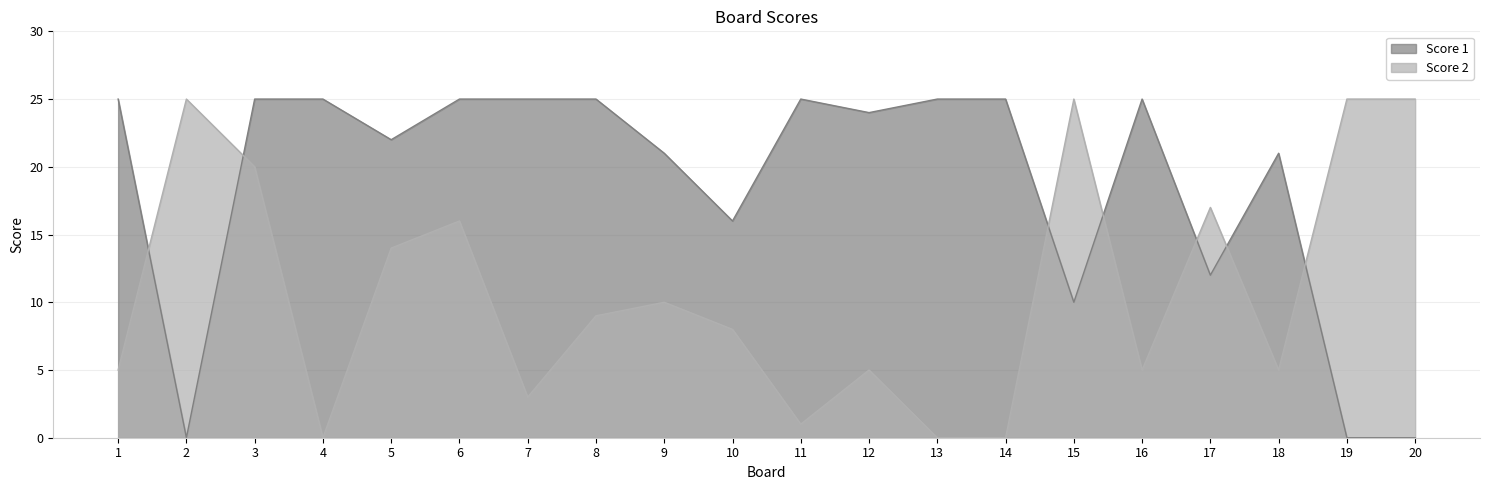

What is the difference between the maximum and second lowest values in the Score 2 series?

25